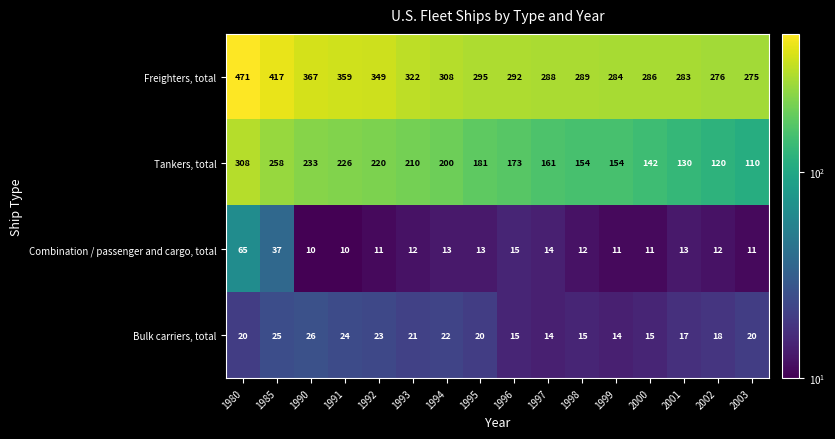

What is the minimum value shown in the chart?

10